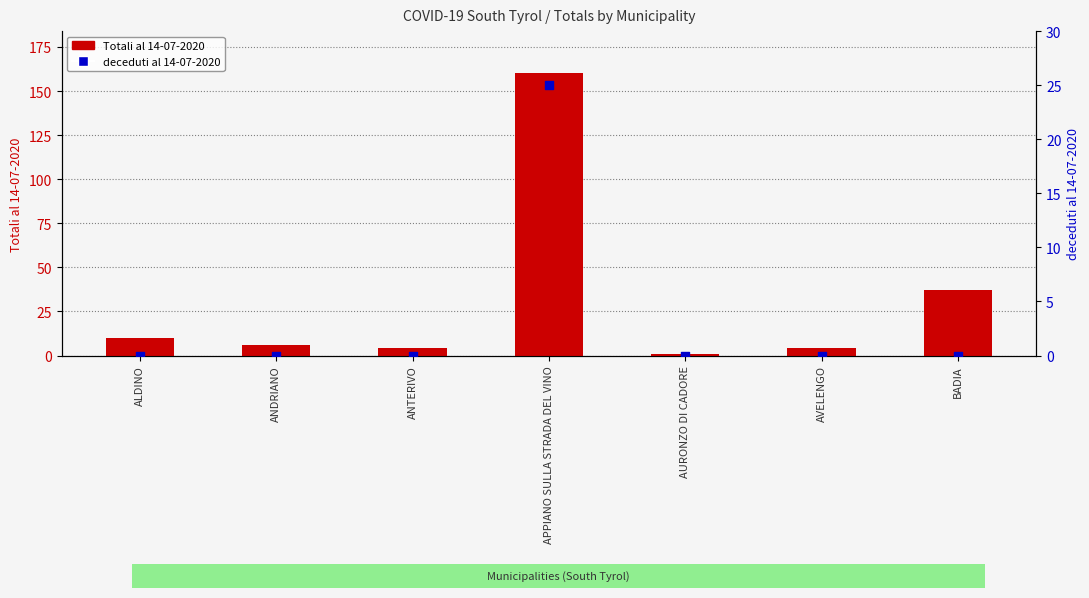

Which series has the largest total across all categories?

Totali al 14-07-2020